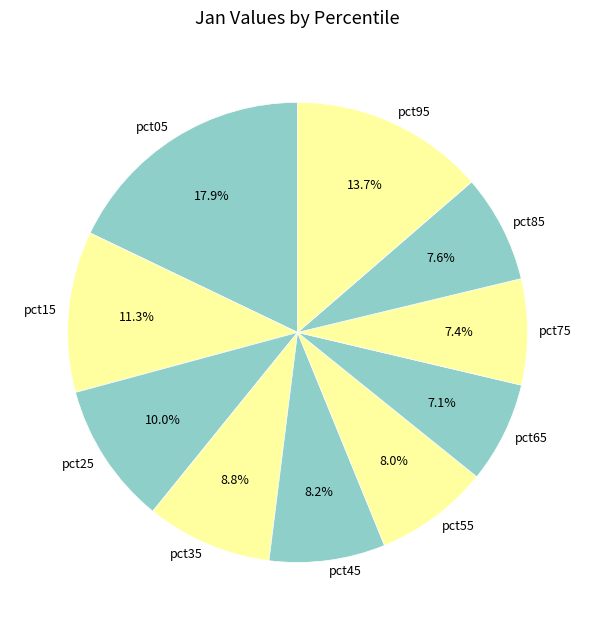

Is there a majority slice in this chart?

No